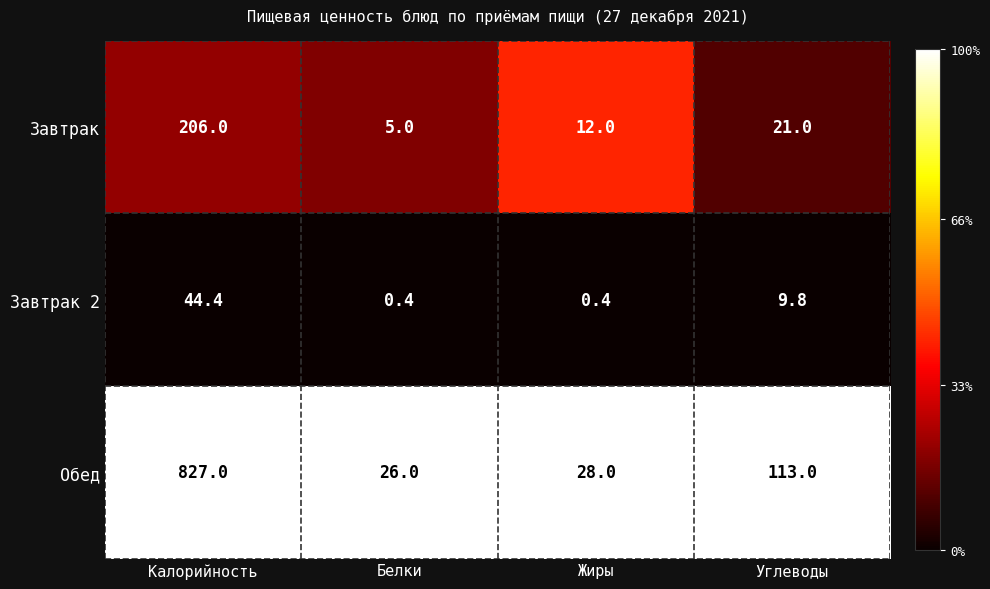

List the series in order of their overall mean, highest first.

Обед, Завтрак, Завтрак 2